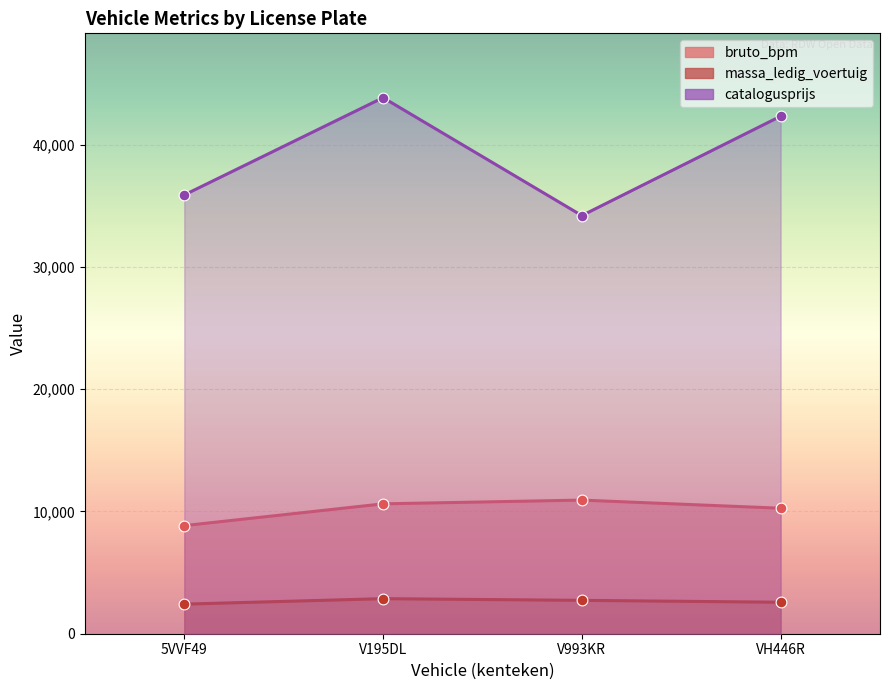

Which series reaches the minimum Y coordinate?

massa_ledig_voertuig